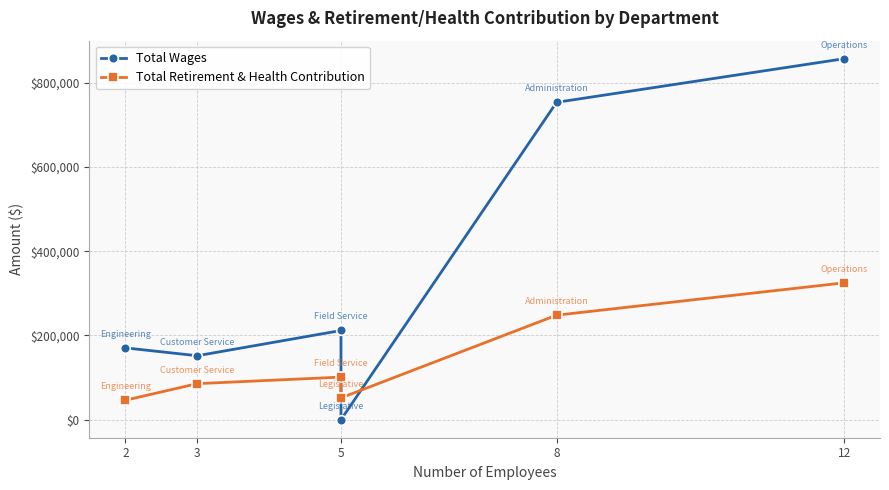

List the series in order of their overall mean, highest first.

Total Wages, Total Retirement & Health Contribution